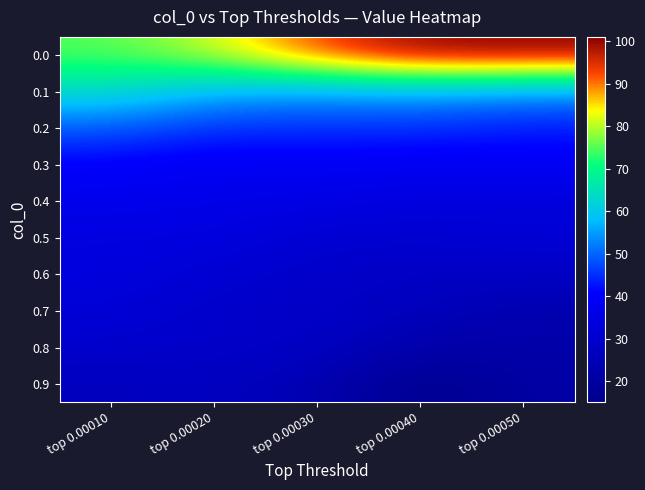

At how many categories does at least one series exceed 65?

5